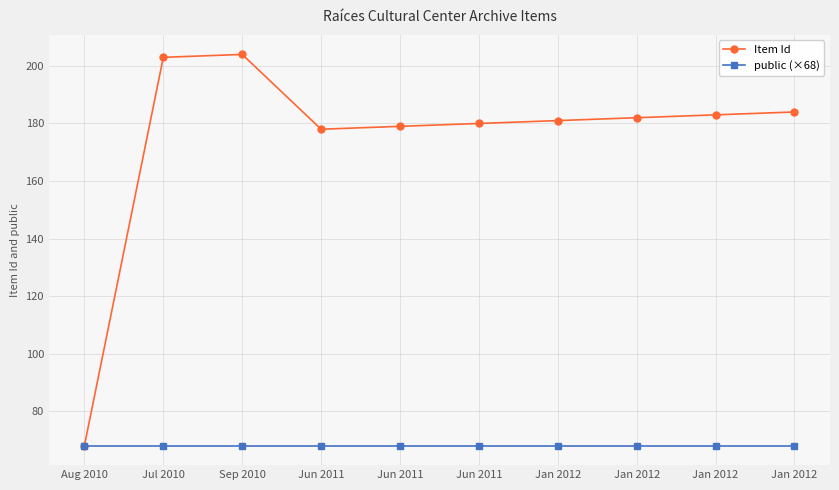

What is the value of the public (×68) point at the 1st from the left?

68